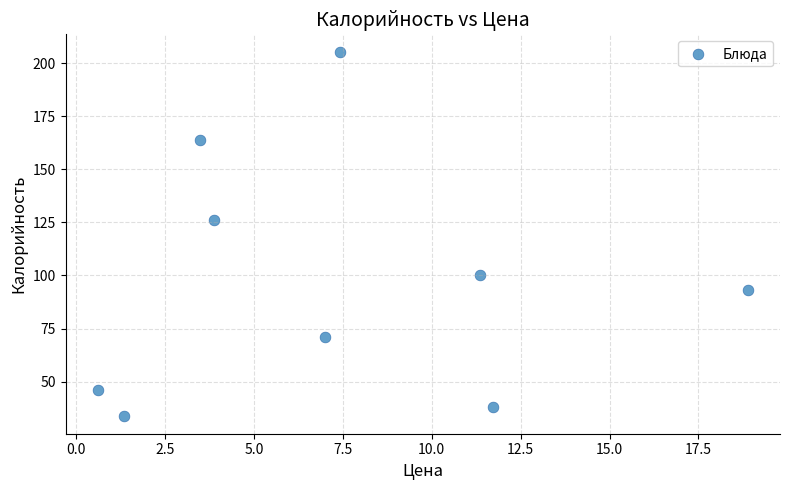

What is the range of Y values (max minus min)?

171